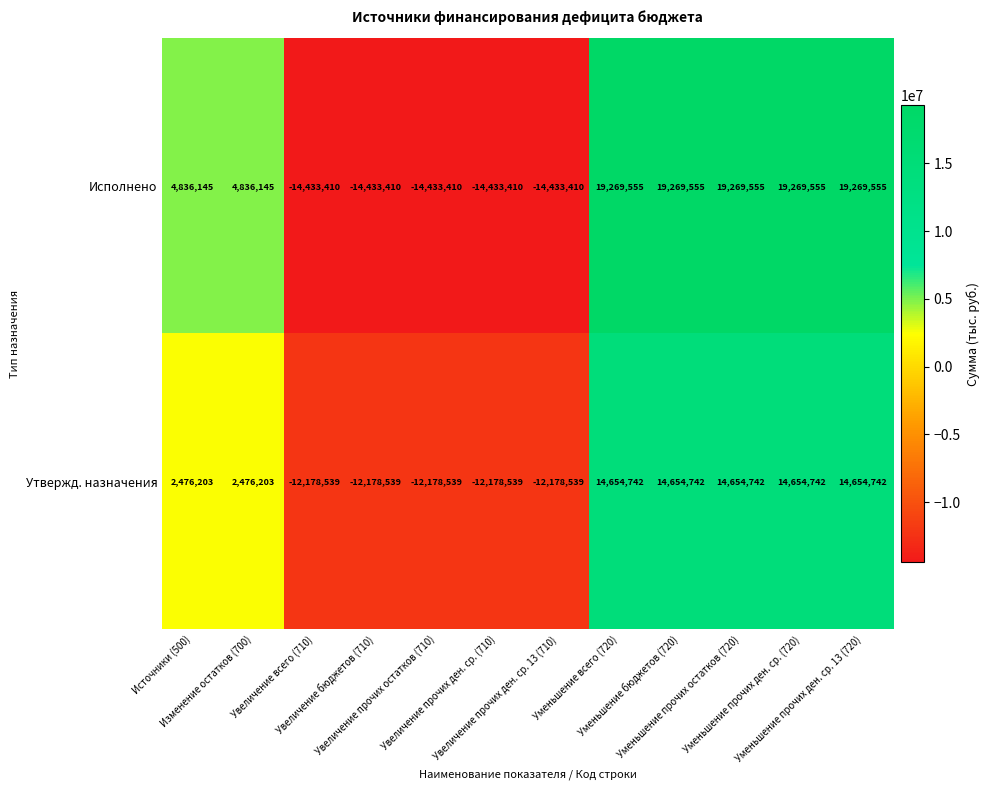

Count the Утвержд. назначения values in the range -12178539 to 14654742.

12